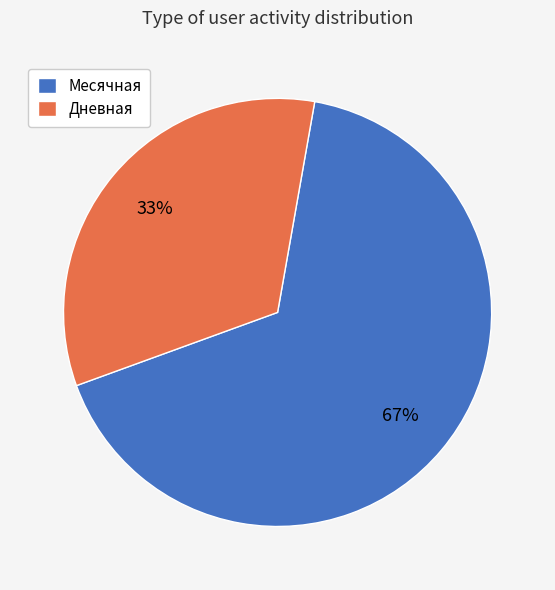

Combined, do Дневная and Месячная account for over 50%?

Yes